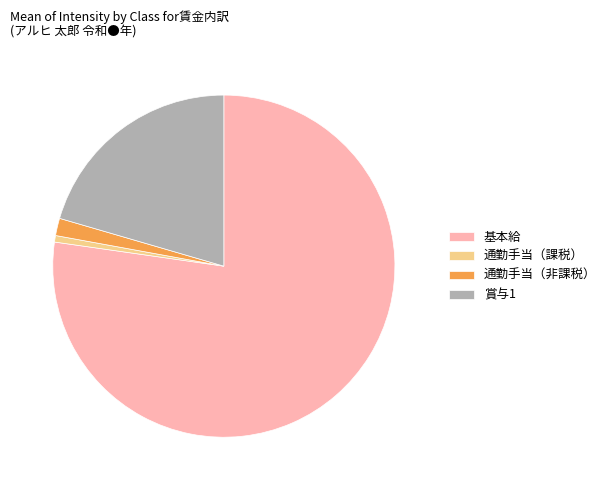

Is 基本給 the majority of the pie?

Yes